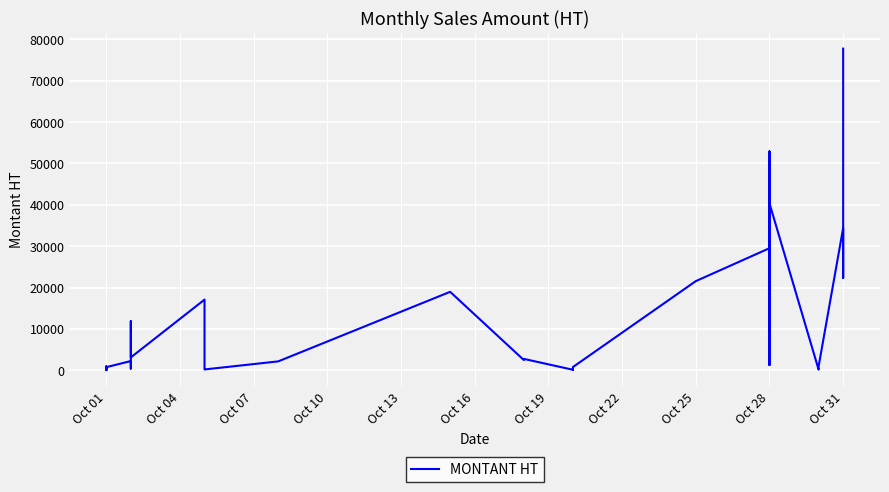

How many lines are shown in the chart?

1